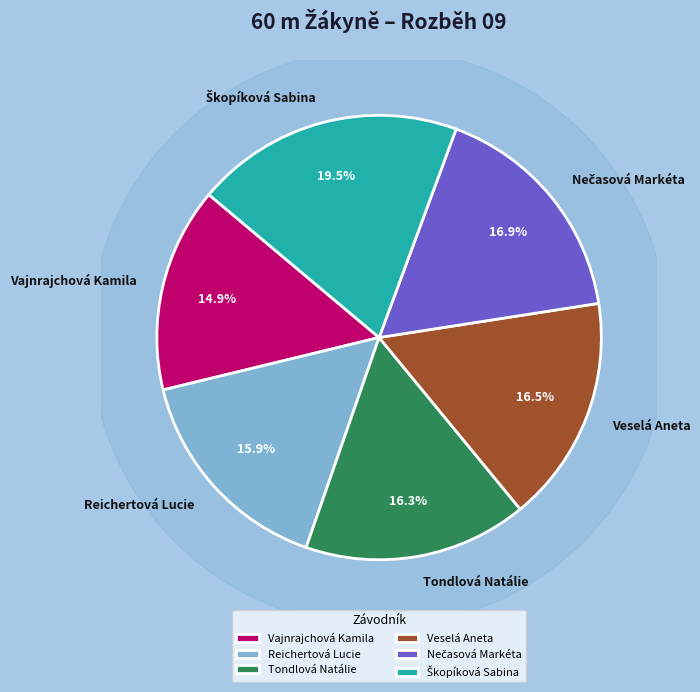

What is the ratio of the value at Škopíková Sabina to the value at Veselá Aneta?

1.2